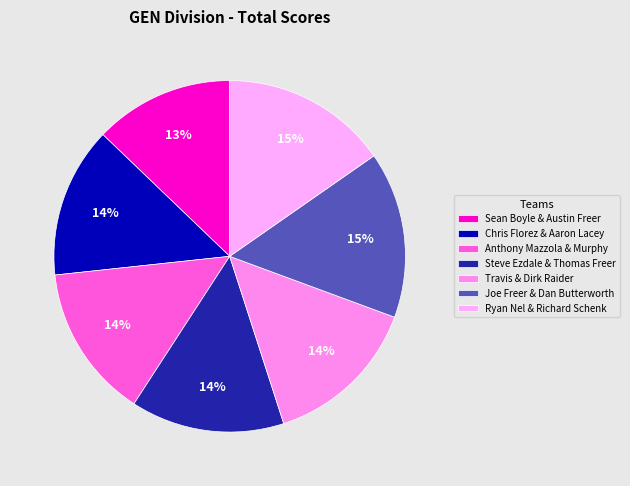

Is it true that Anthony Mazzola & Murphy is 14% of the pie?

True